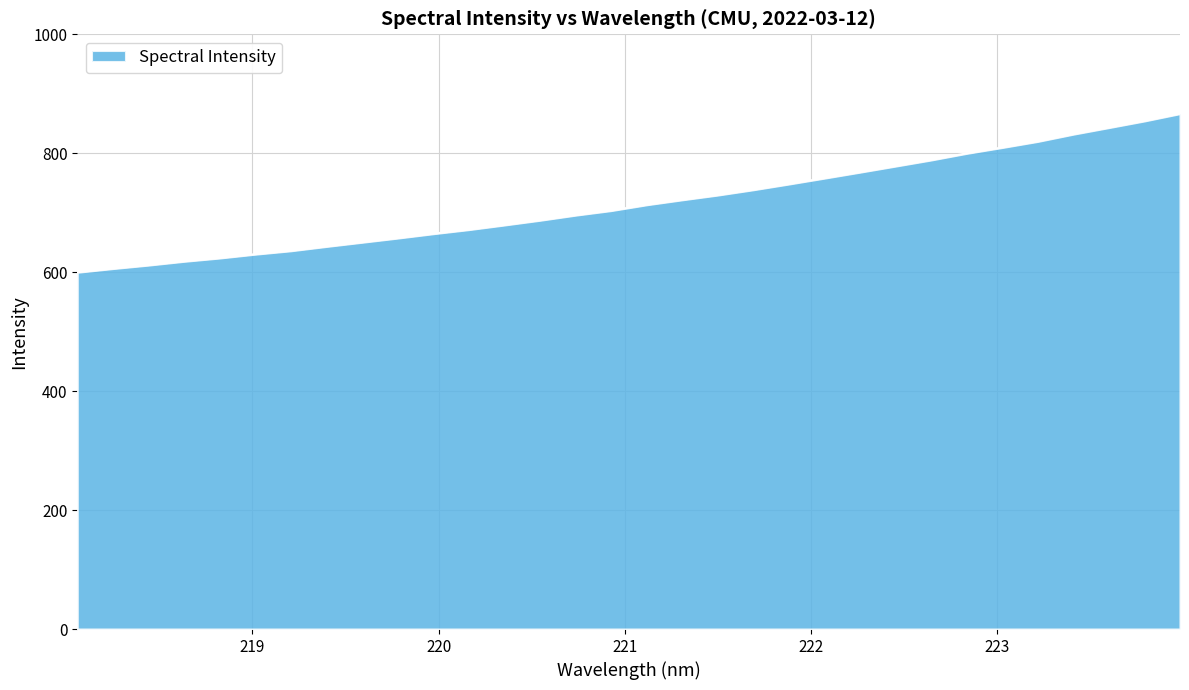

What is the greatest value displayed?

866.6